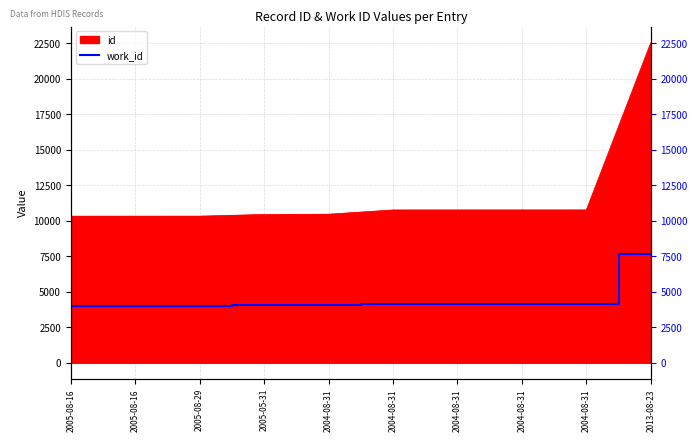

Which category has the lowest value across all series?

2005-08-16